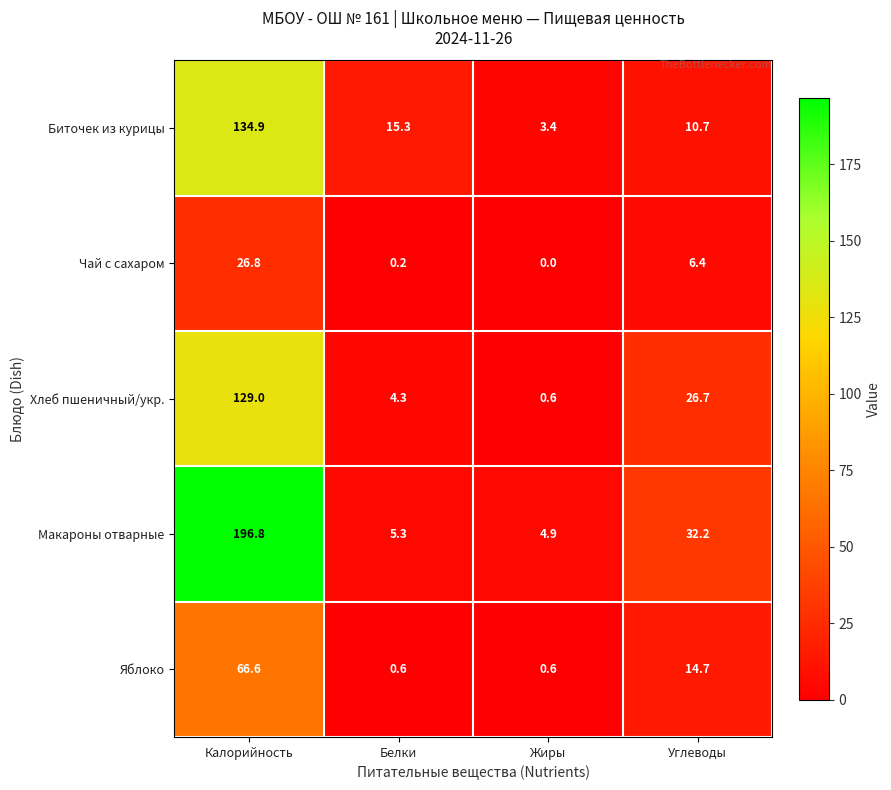

Reading left to right, transcribe all the data shown in this chart.

Биточек из курицы: Калорийность=134.9	Белки=15.3	Жиры=3.4	Углеводы=10.7
Чай с сахаром: Калорийность=26.8	Белки=0.2	Жиры=0.0	Углеводы=6.4
Хлеб пшеничный/укр.: Калорийность=129.0	Белки=4.3	Жиры=0.6	Углеводы=26.7
Макароны отварные: Калорийность=196.8	Белки=5.3	Жиры=4.9	Углеводы=32.2
Яблоко: Калорийность=66.6	Белки=0.6	Жиры=0.6	Углеводы=14.7